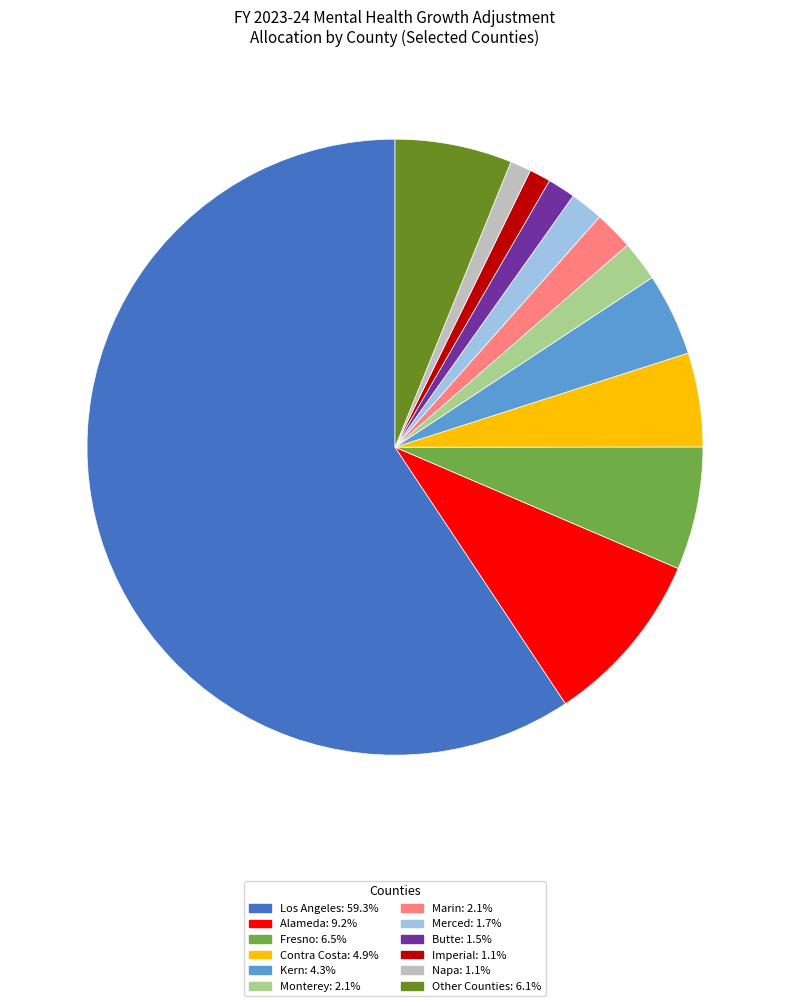

Is there a majority slice in this chart?

Yes